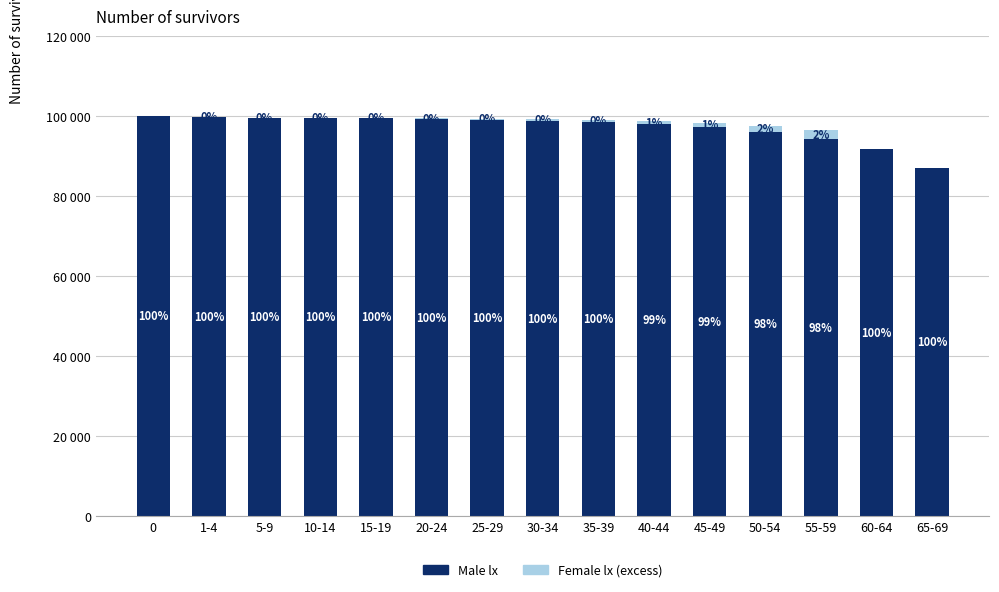

Which series has the largest total across all categories?

Male lx